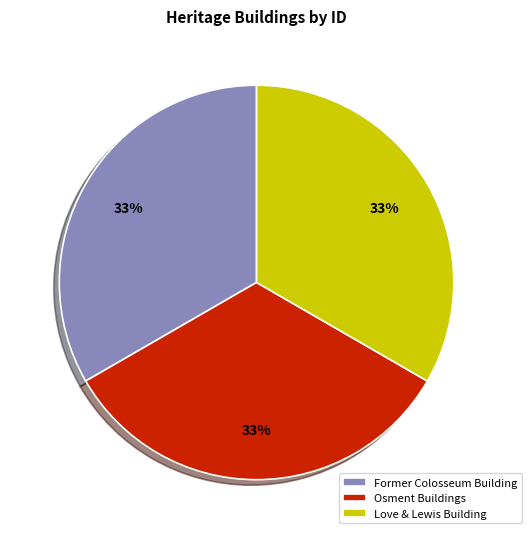

To the nearest percent, what portion does Former Colosseum Building represent?

33%